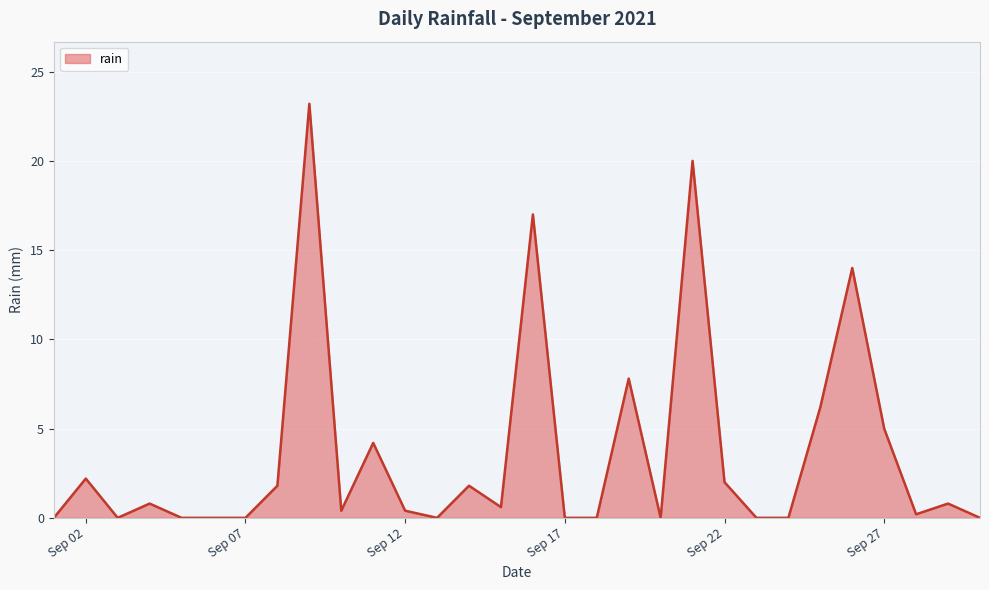

What is the greatest value displayed?

23.2